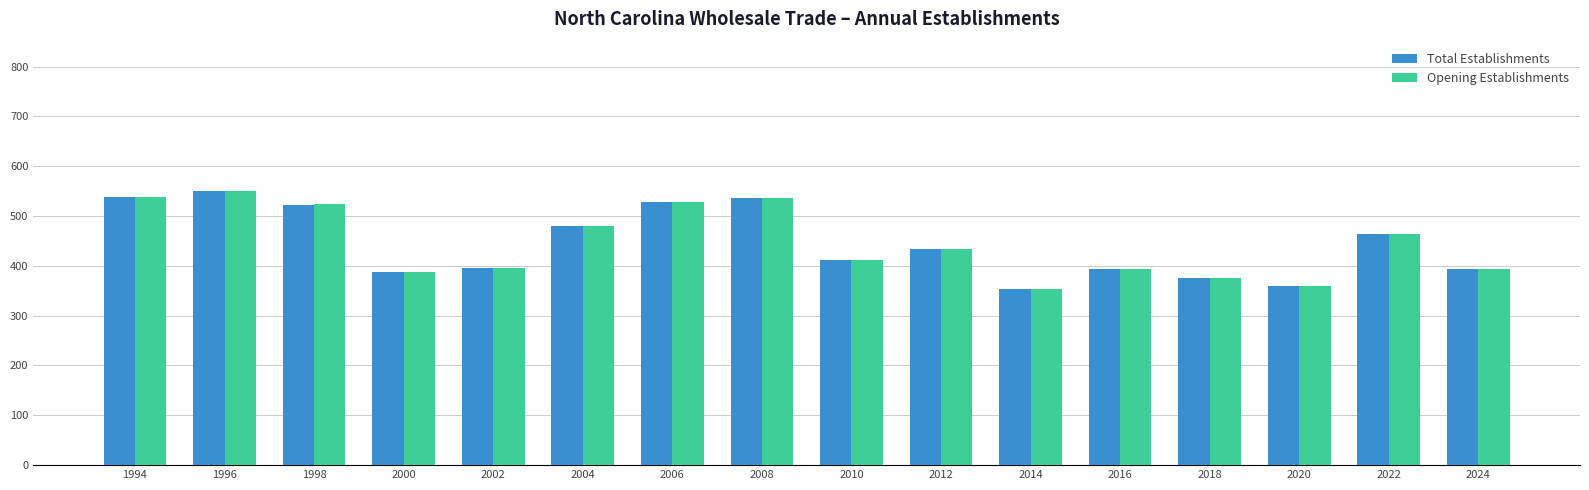

True or false: Opening Establishments has a value of 359 at 2020.

True